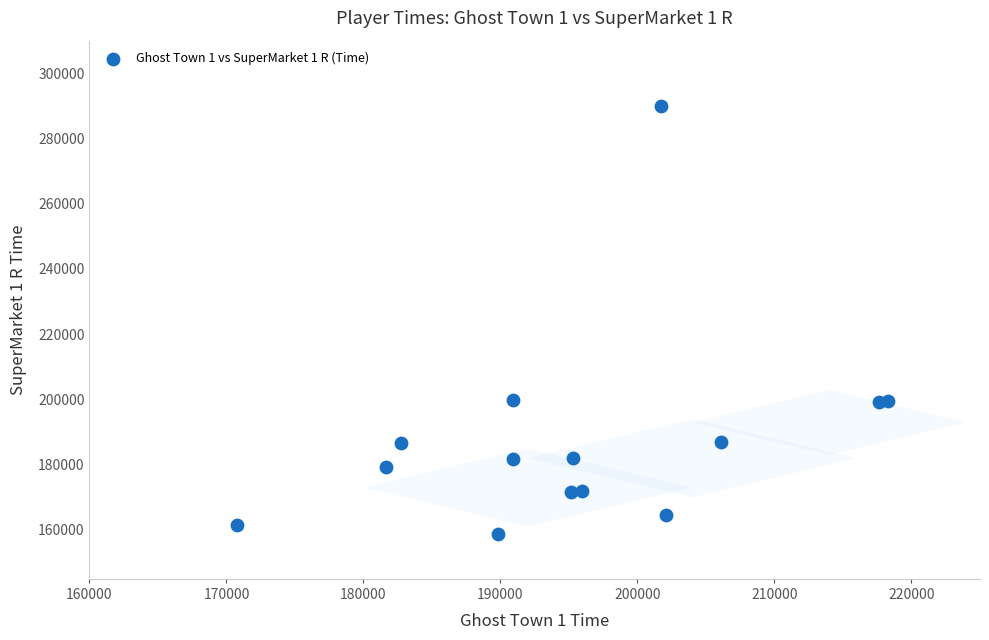

What is the range of Y values (max minus min)?

131253